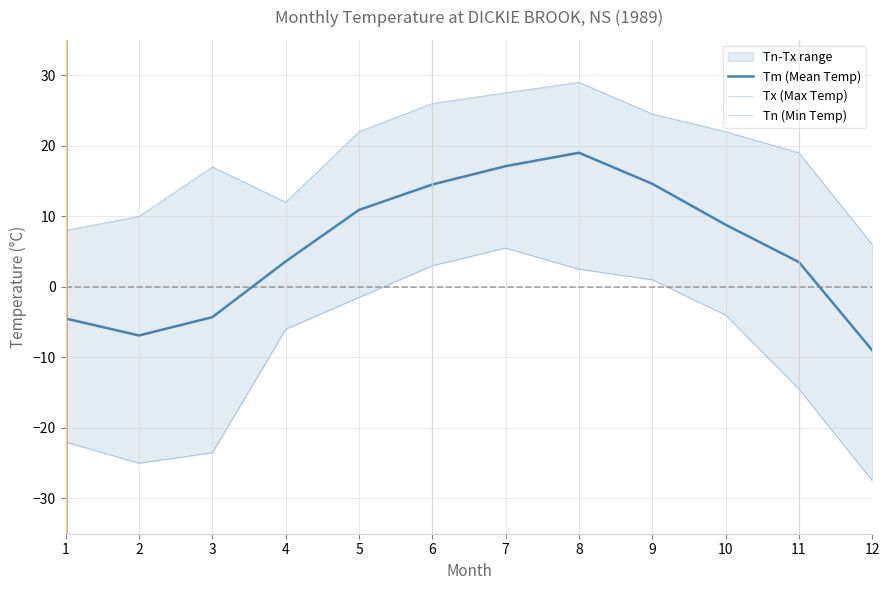

At how many categories does at least one series exceed -4?

12